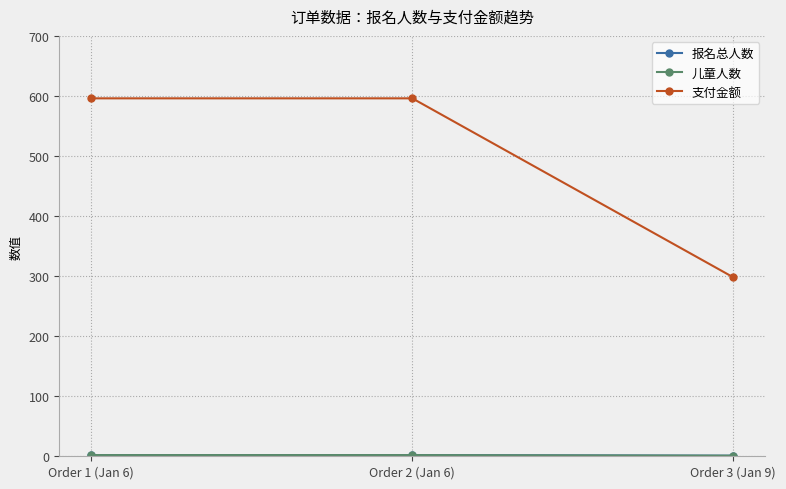

At which category is the sum across all series the highest?

Order 1 (Jan 6)